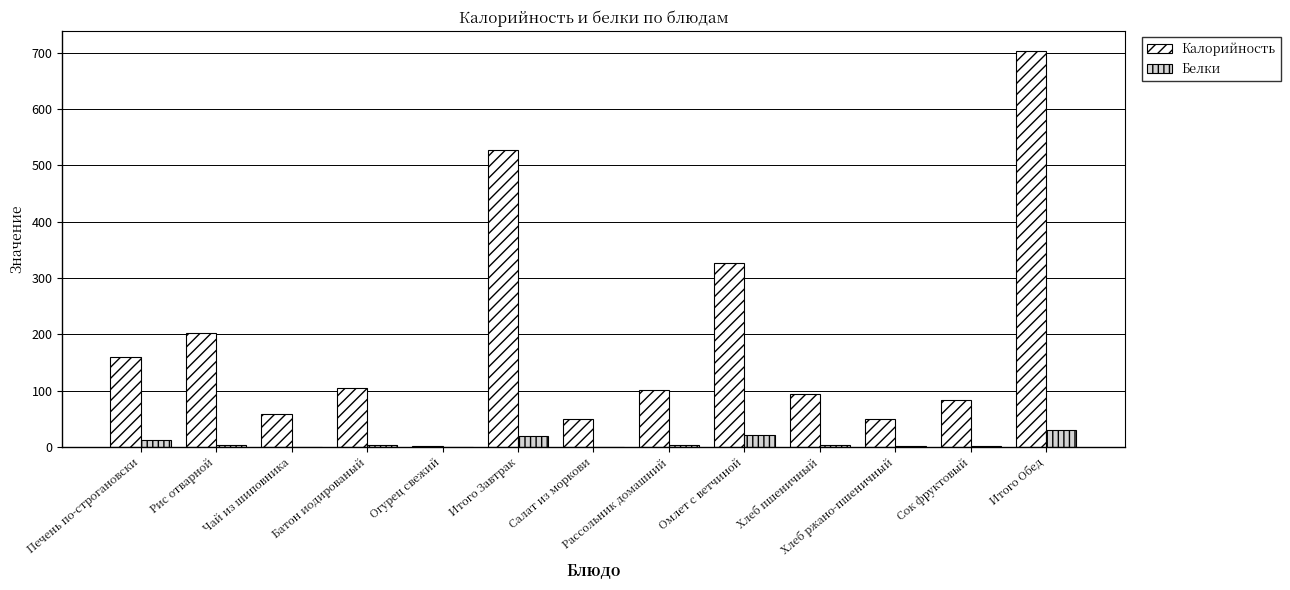

Which series has the largest total across all categories?

Калорийность